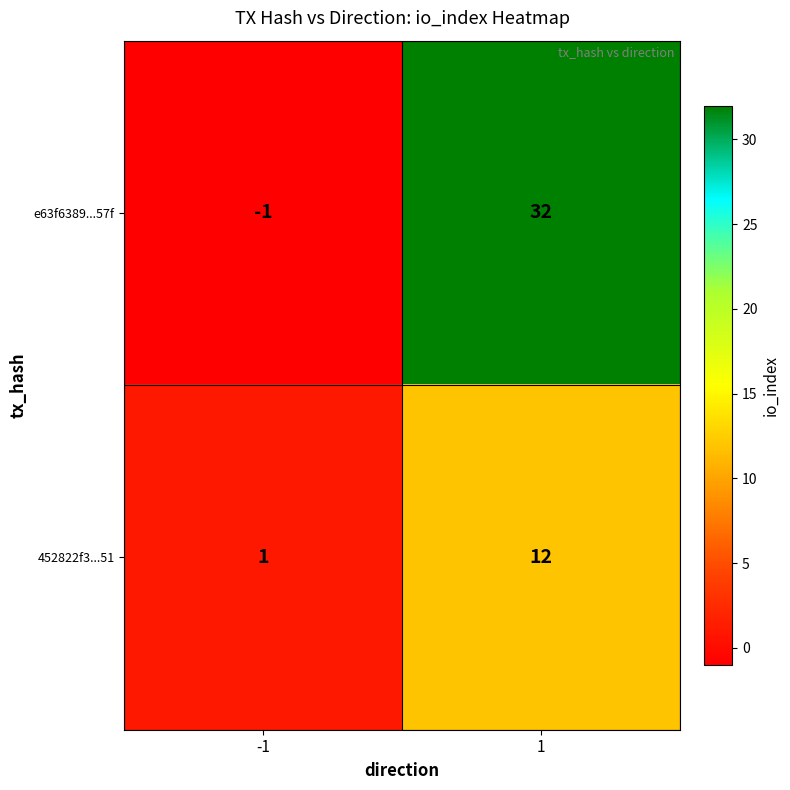

Which label corresponds to the smallest value in the chart?

-1